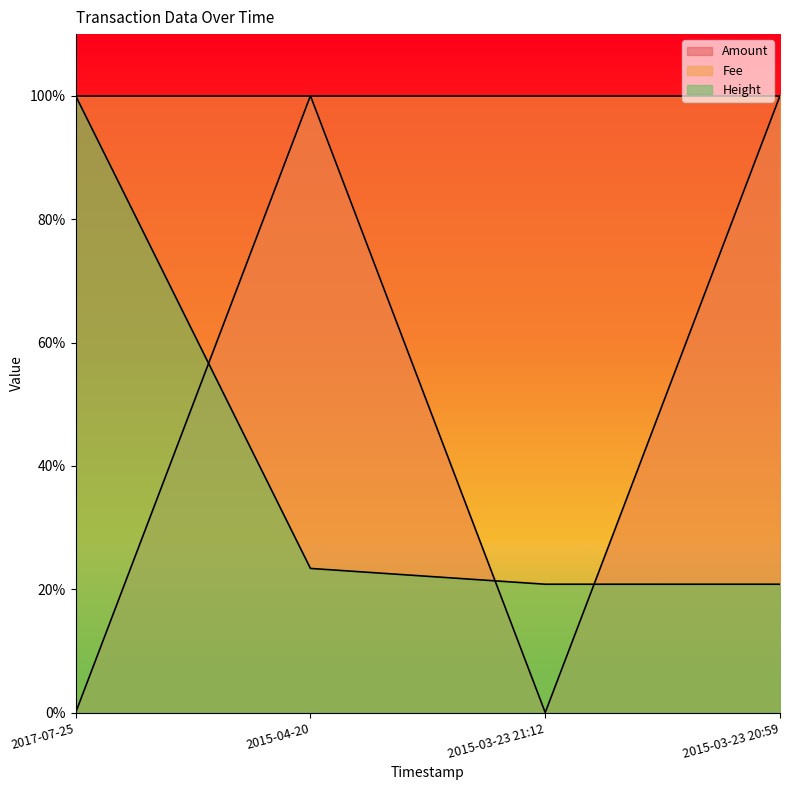

How many lines are shown in the chart?

2